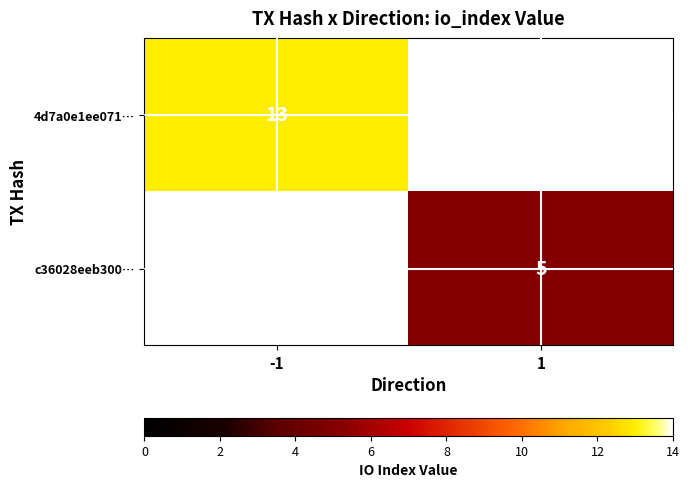

True or false: c36028eeb300… has a value of 7 at 1.

False